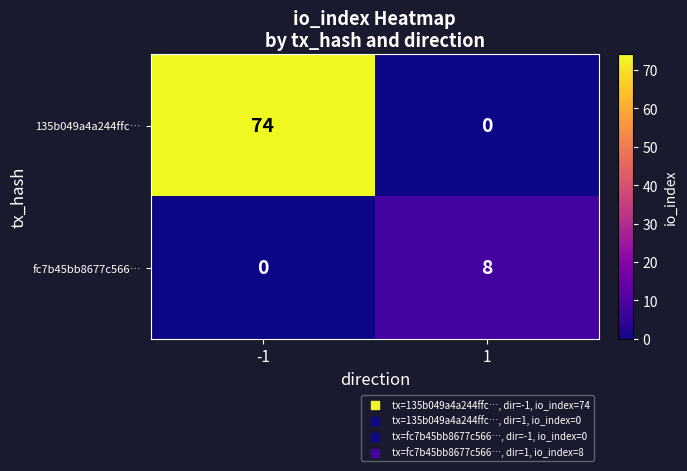

How many values in the 135b049a4a244ffc… series are below 74?

1